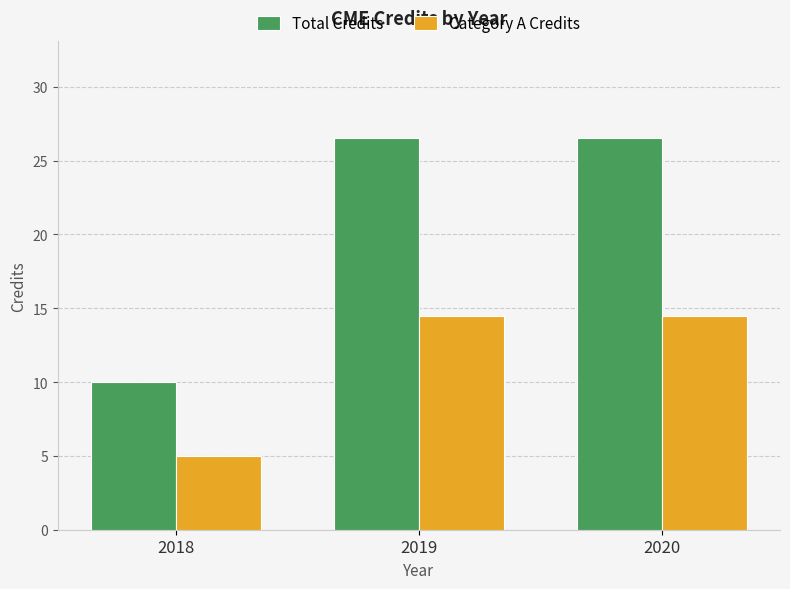

What is the sum of all Total Credits values?

63.0